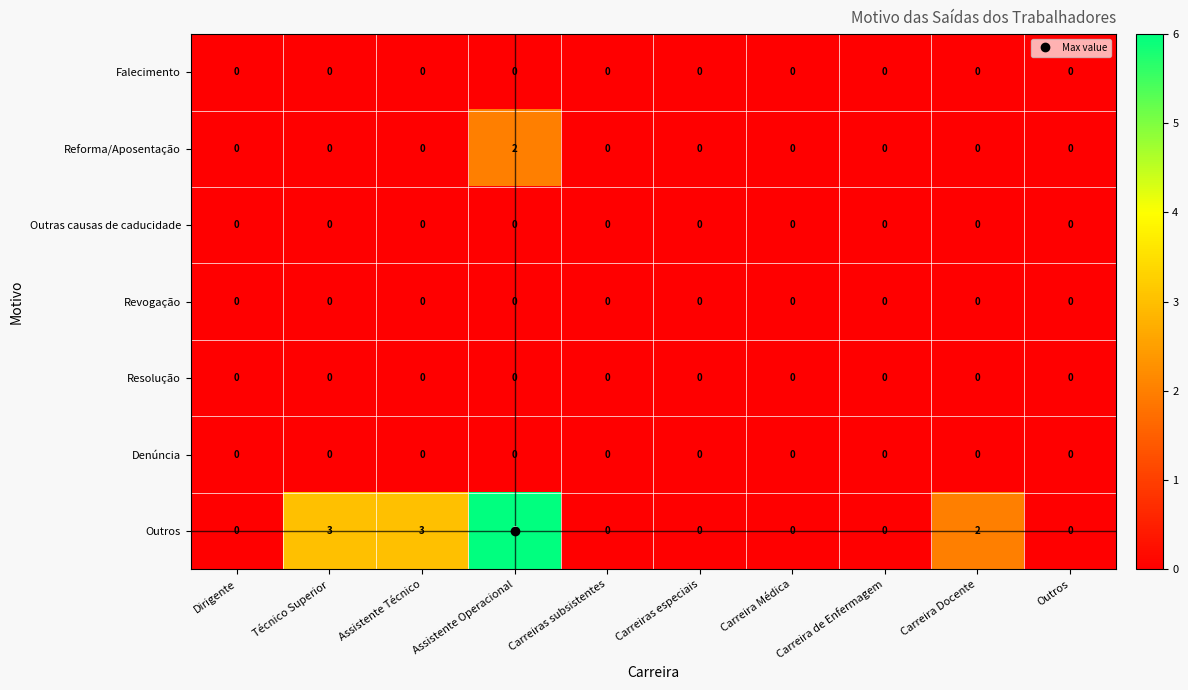

Is it true that Denúncia equals 0 at Carreira Médica?

True